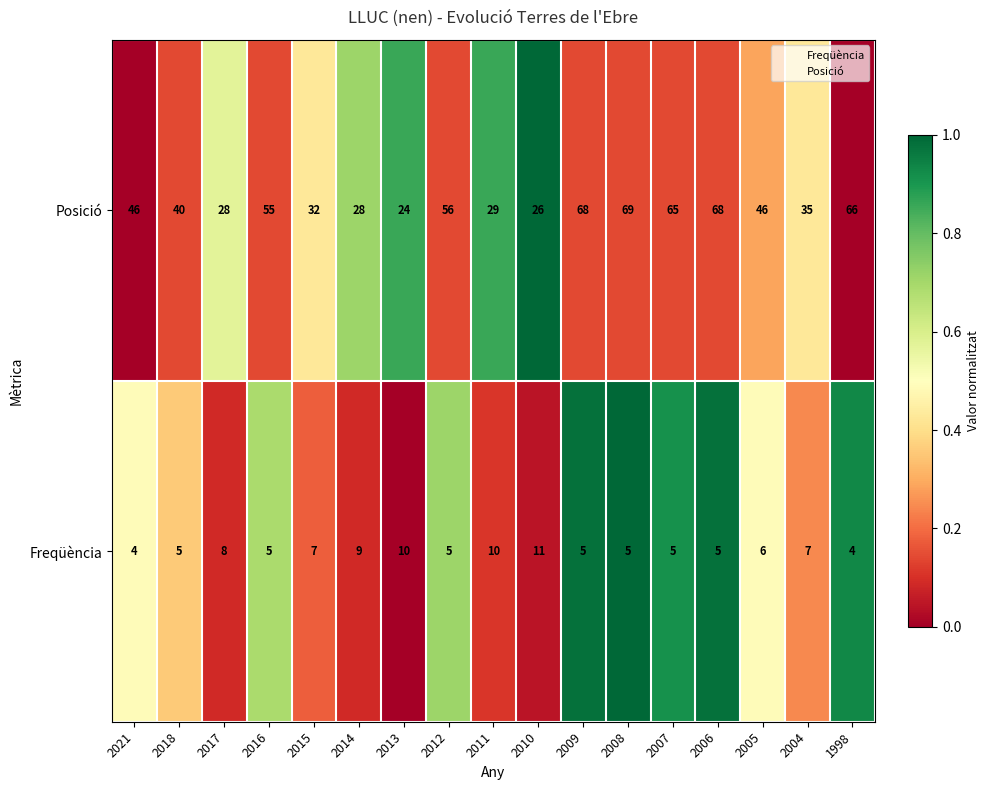

What is the average value of the Freqüència series?

7